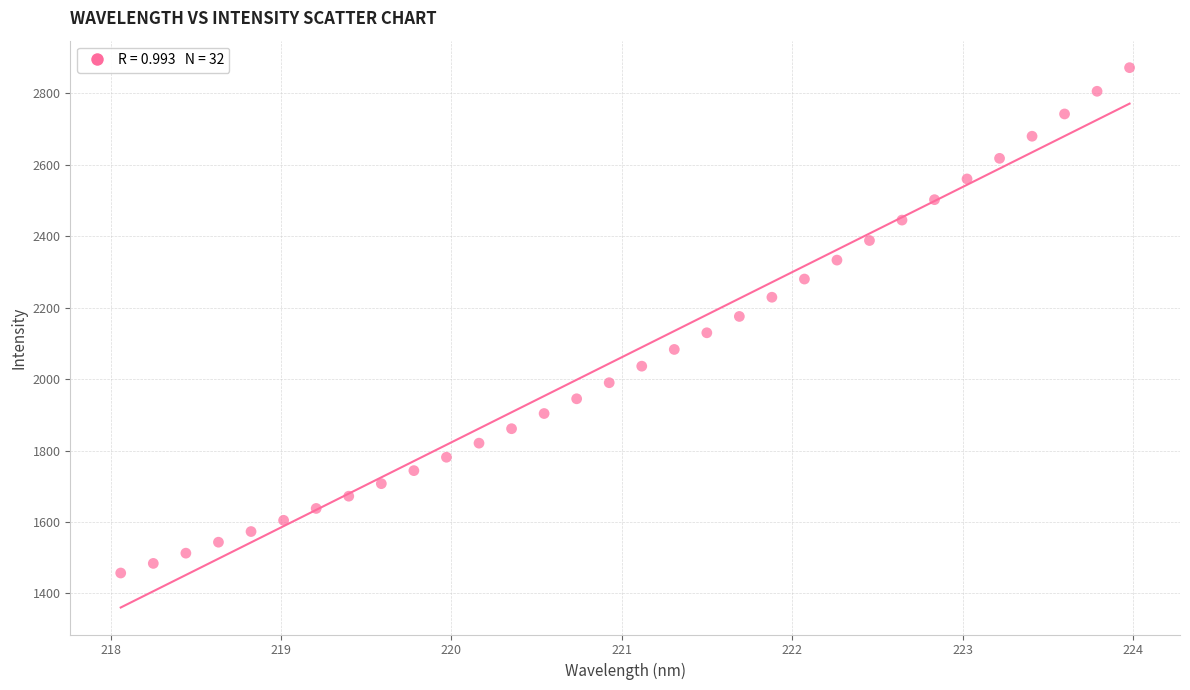

What is the range of Y values (max minus min)?

1414.5